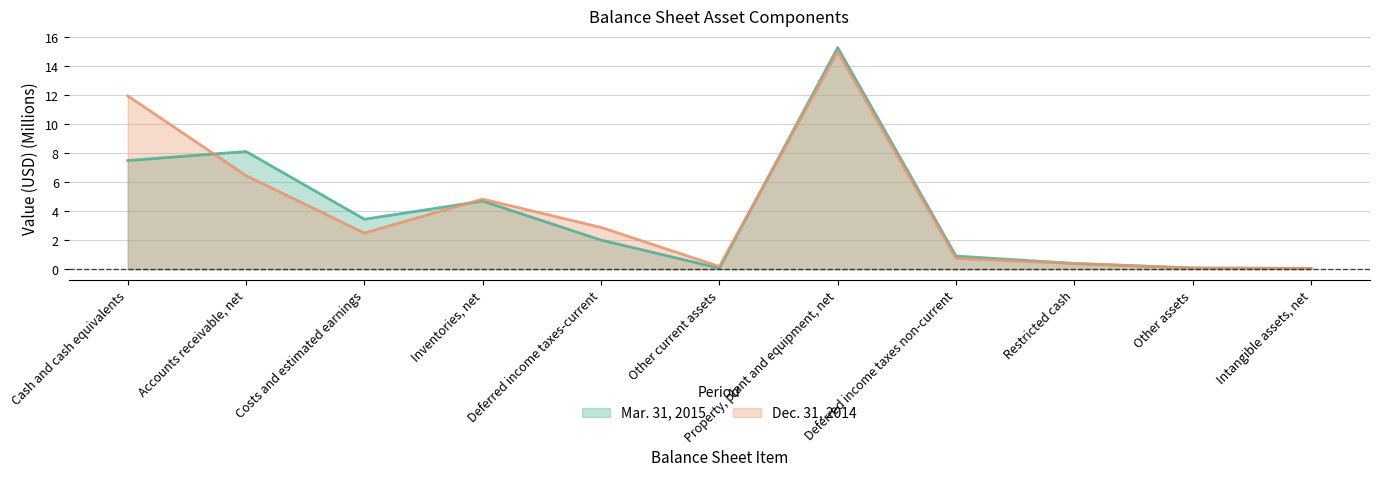

At which category does the chart reach its minimum across all series?

Intangible assets, net